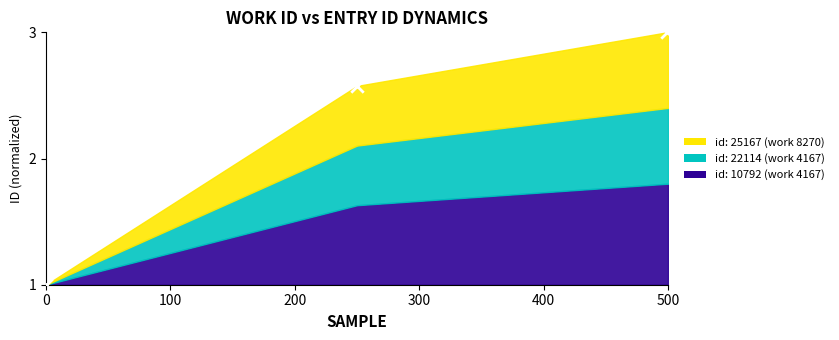

What is the range of X values (max minus min)?

499.0